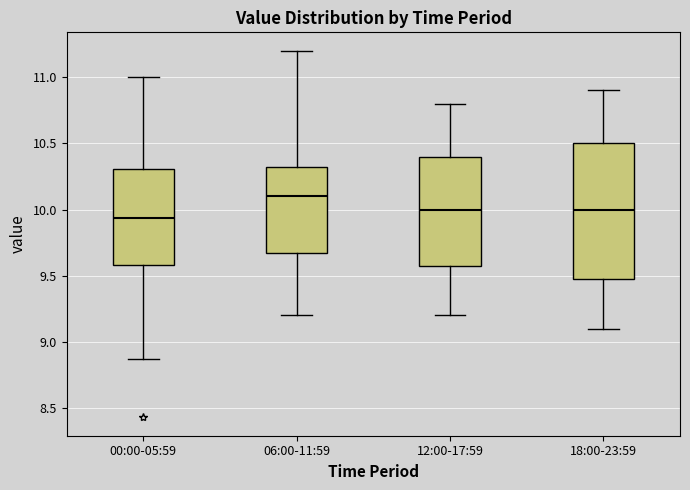

Where is the lower edge of the box for 06:00-11:59 on the y-axis? The values are not printed on the chart, so give them approximately, as read against the axis.

9.70